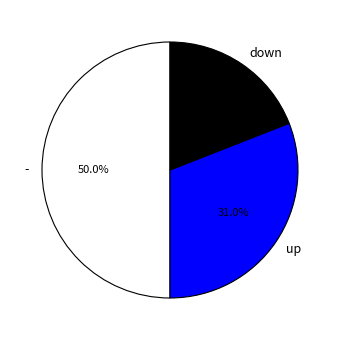

Which category has the biggest portion of the pie?

-